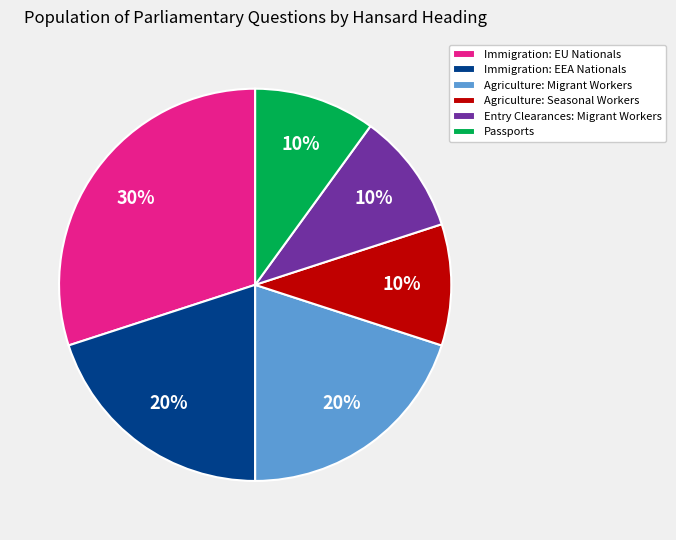

Does Immigration: EU Nationals account for over 50% of the chart?

No